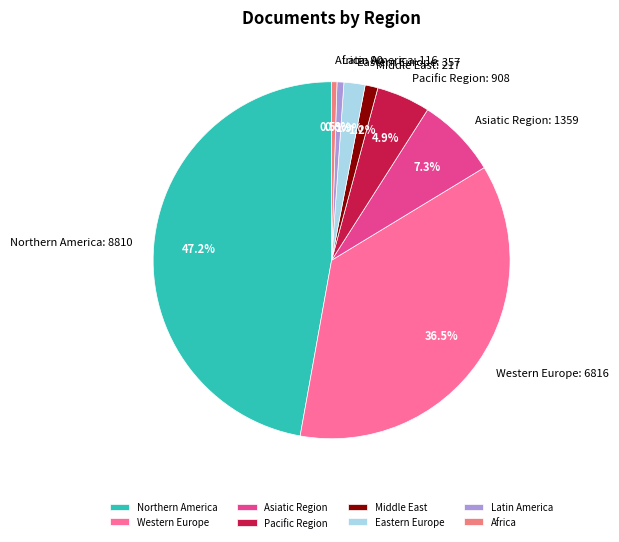

Which has a higher value, Africa: 90 or Middle East: 217?

Middle East: 217